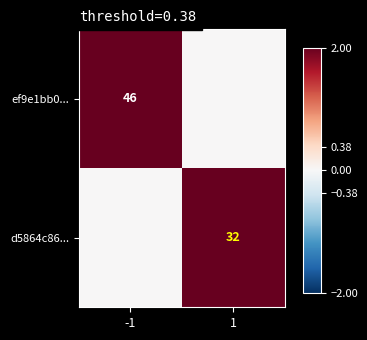

What is the spread (max minus min) of values at -1?

46